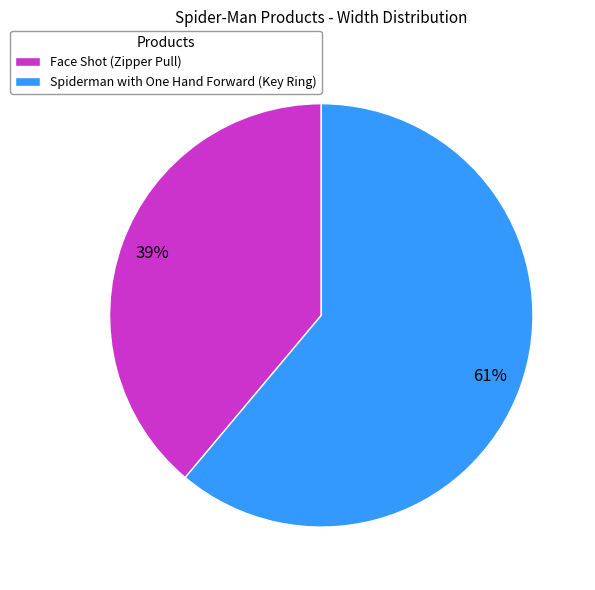

Is it true that Spiderman with One Hand Forward (Key Ring) is 67% of the pie?

False